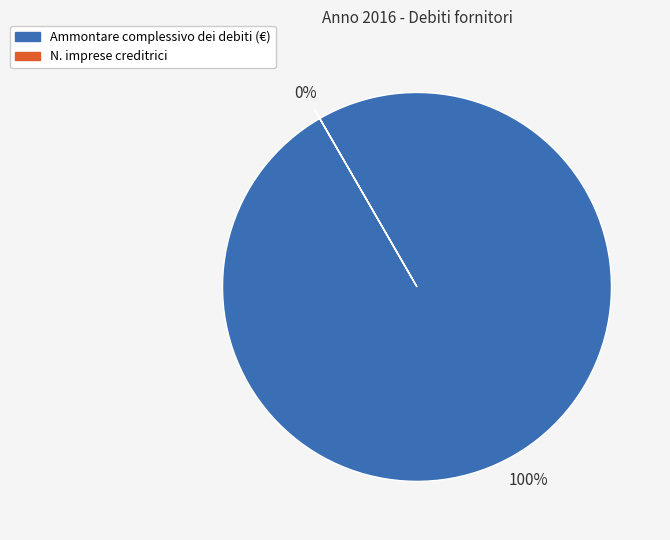

Which category has the biggest portion of the pie?

Ammontare complessivo dei debiti (€)